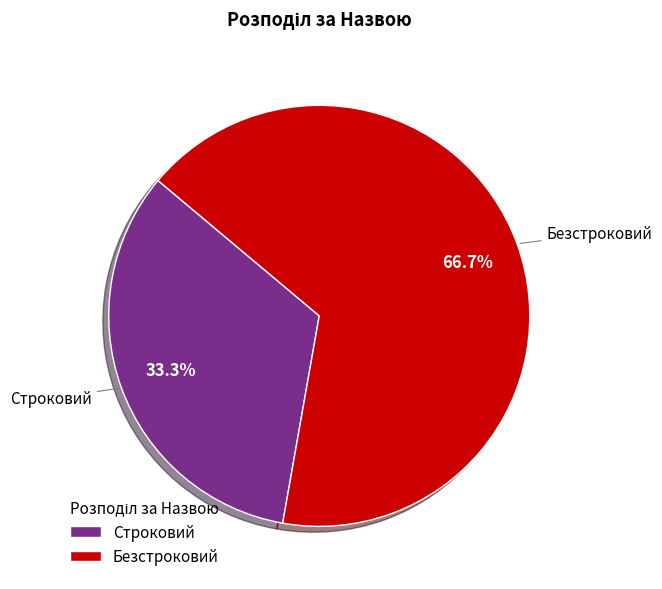

Is the sum of Строковий and Безстроковий greater than half?

Yes